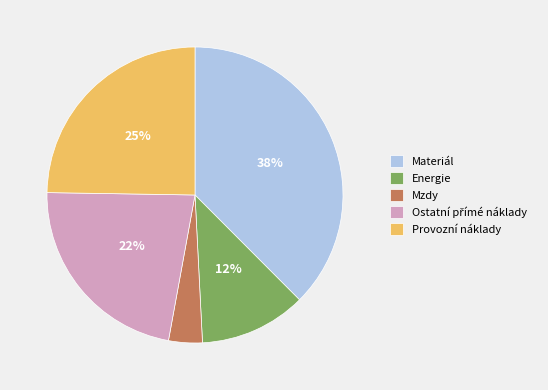

Do Provozní náklady and Materiál together represent more than half of the pie?

Yes